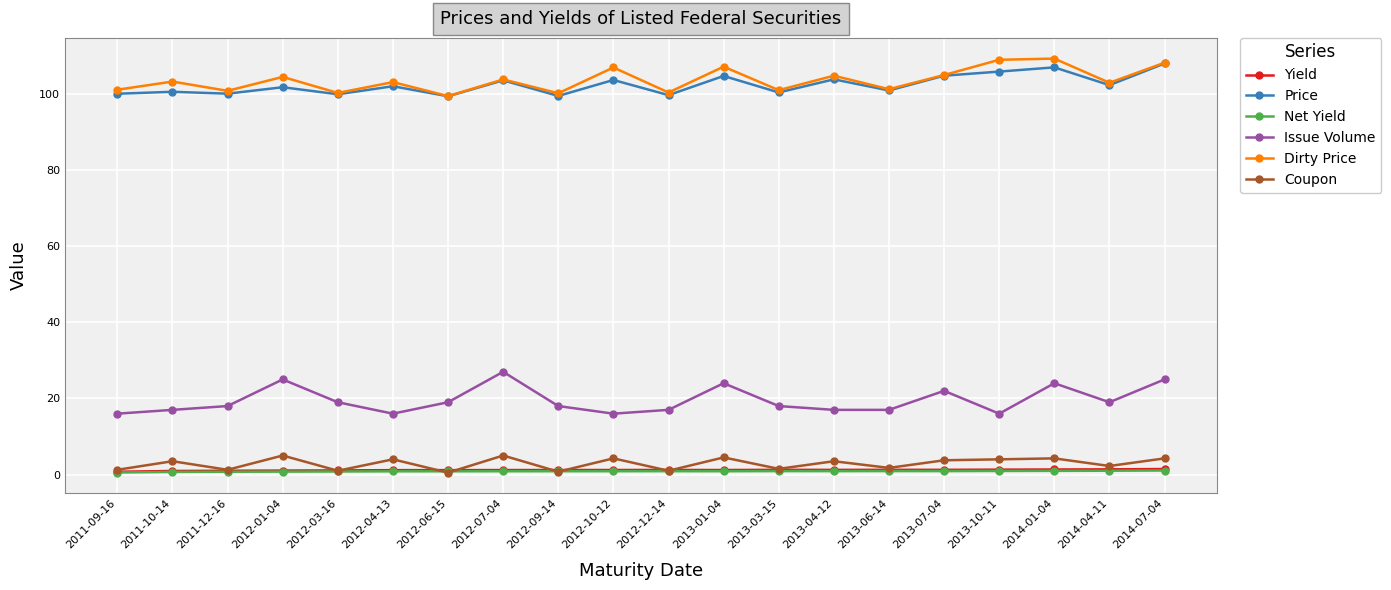

True or false: Issue Volume has a value of 19.0 at 2012-03-16.

True